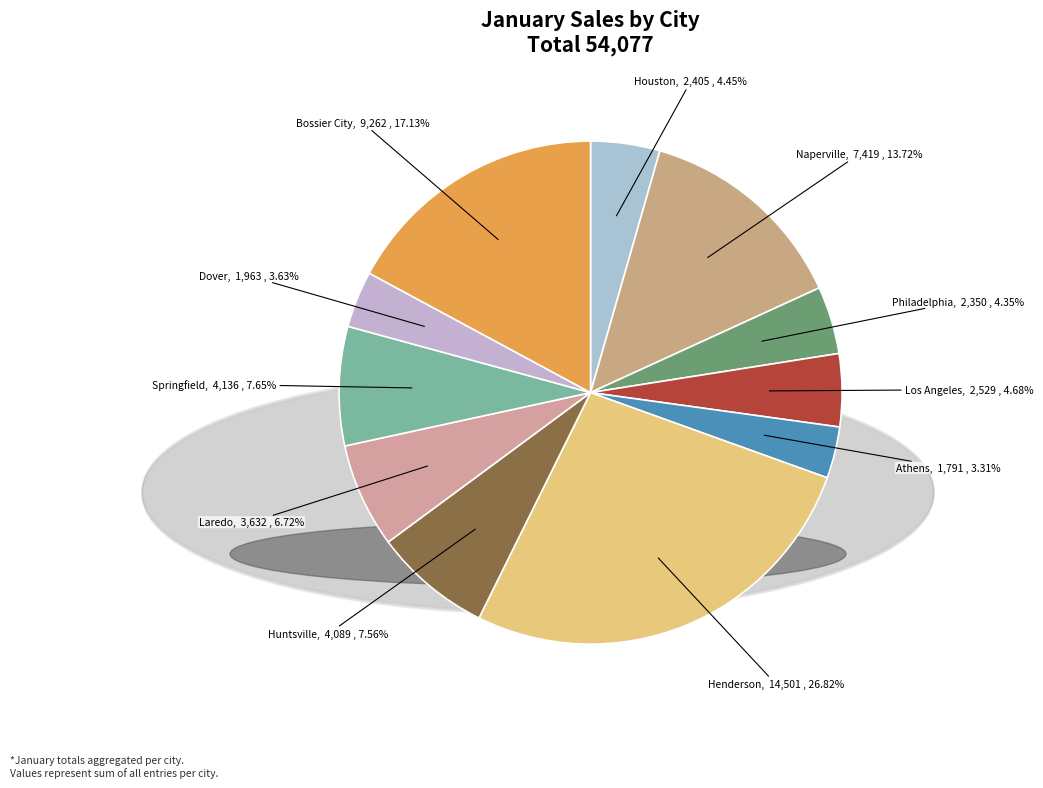

How much of the chart is everything except Dover?

96.4%